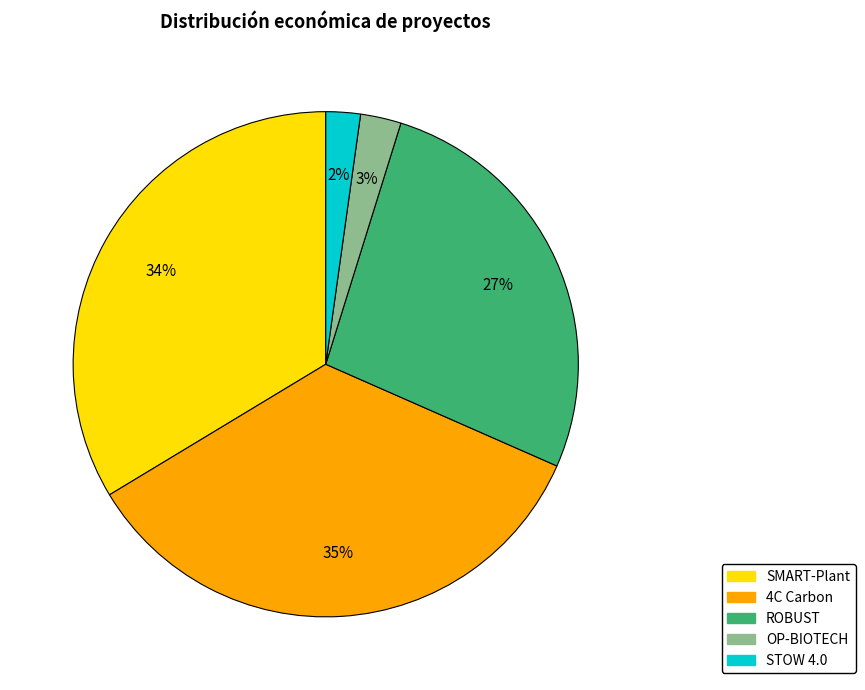

To the nearest percent, what percentage of the pie is OP-BIOTECH?

3%